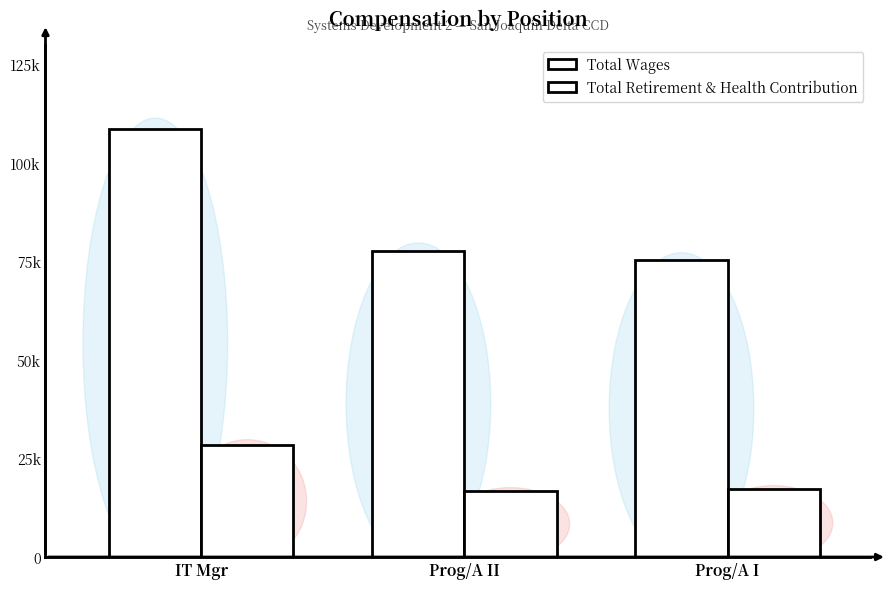

True or false: Total Retirement & Health Contribution has a value of 8586 at IT Mgr.

False